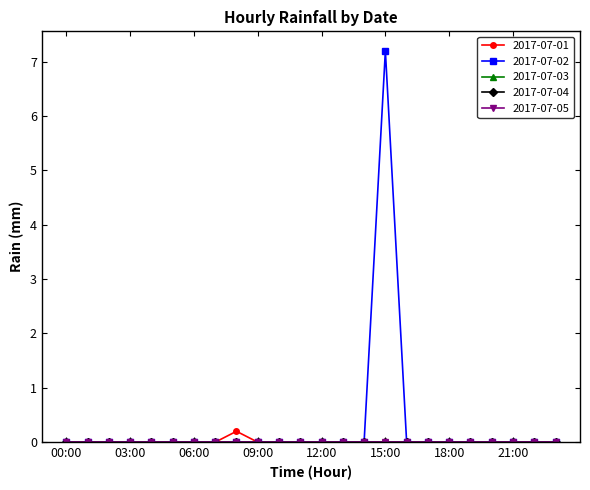

True or false: 2017-07-04 has more than 0 interior local peaks.

False